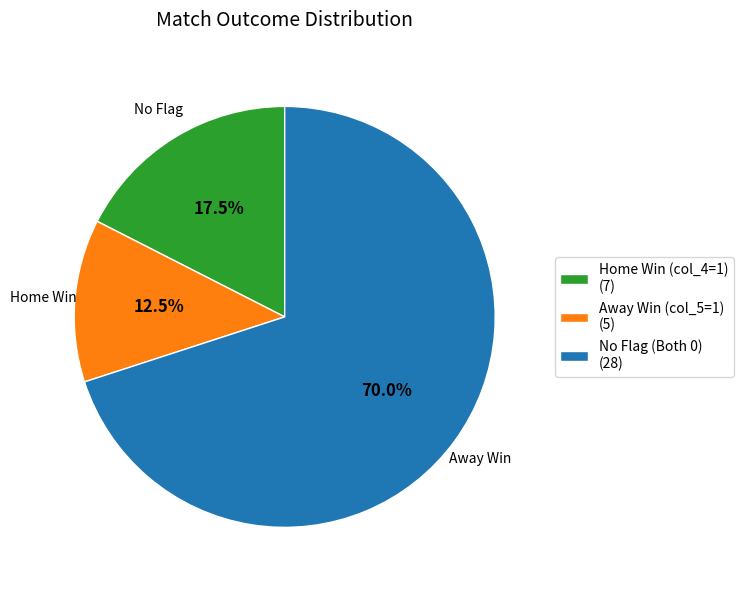

What is the smallest slice in the pie chart?

Away Win (col_5=1) (5)